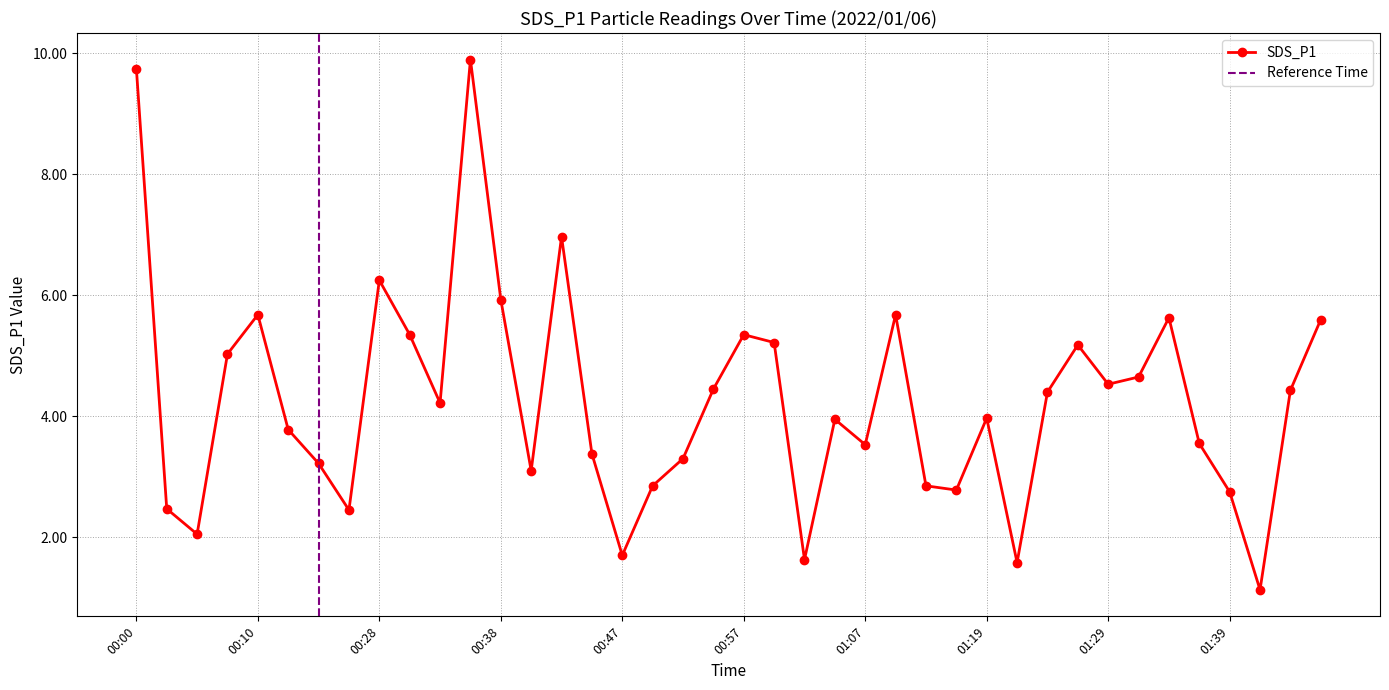

True or false: the data has more than 2 interior local peaks.

True